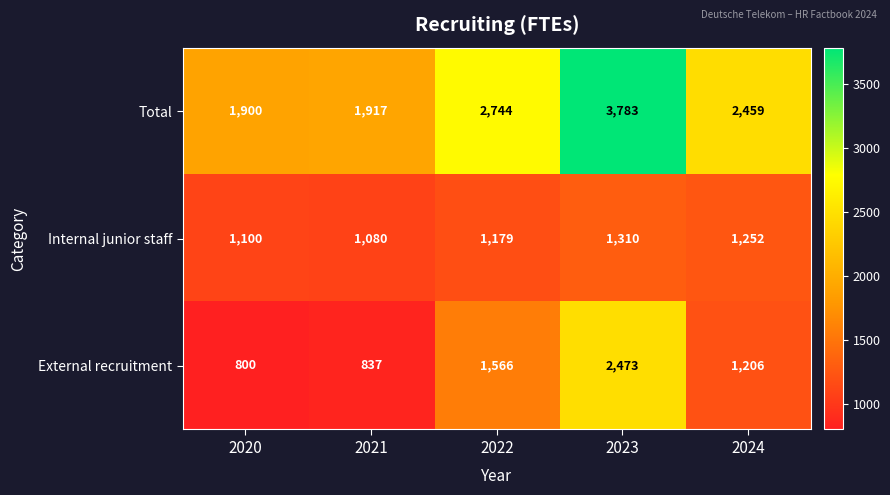

How many distinct data groups are displayed?

3